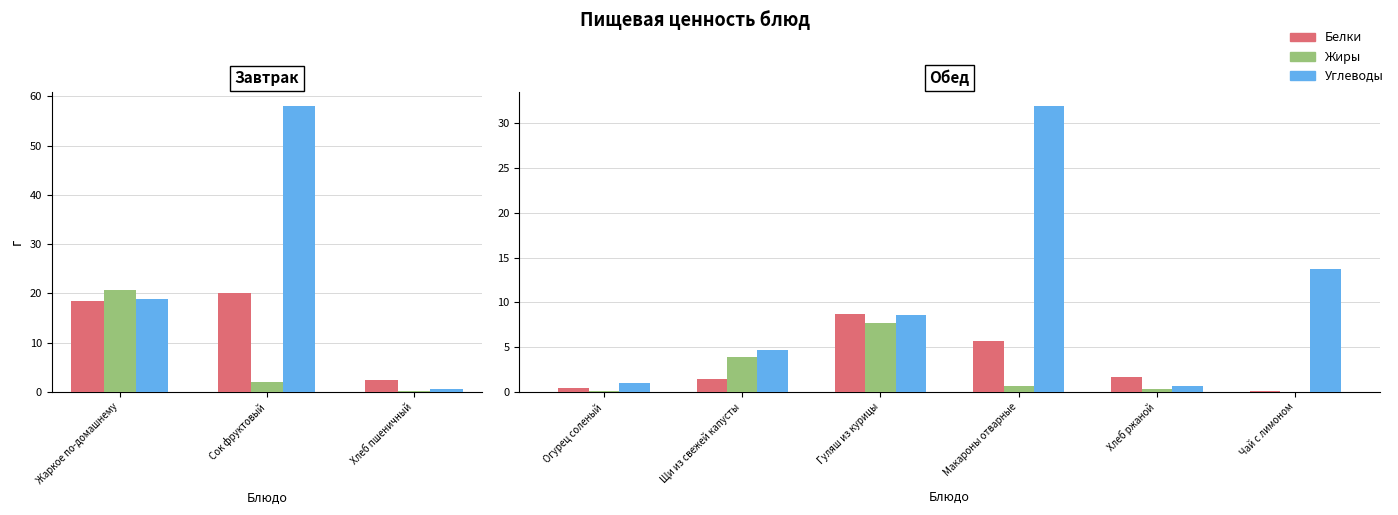

What position from the right is Макароны отварные?

3